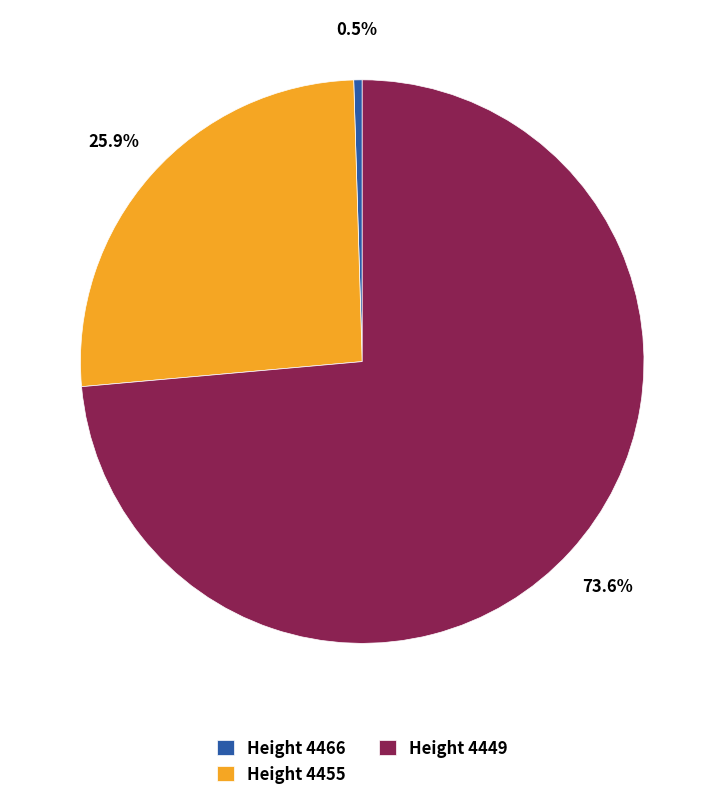

Which category accounts for the majority?

Height 4449